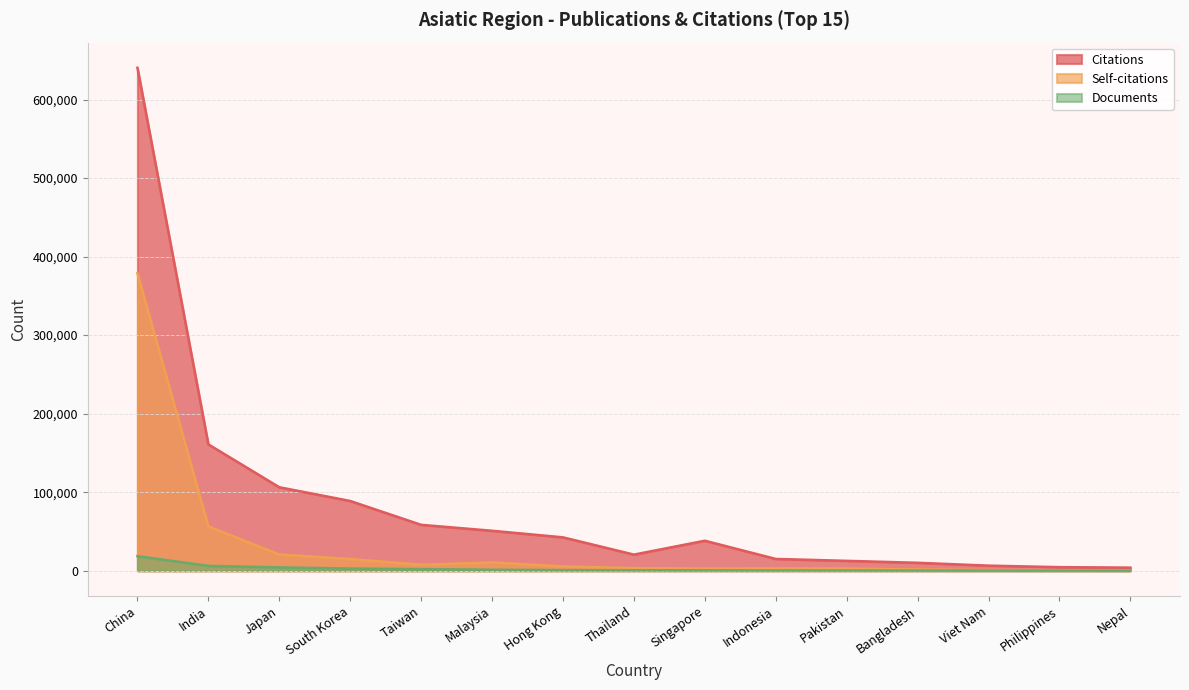

What is the sum of all Citations values?

1260408